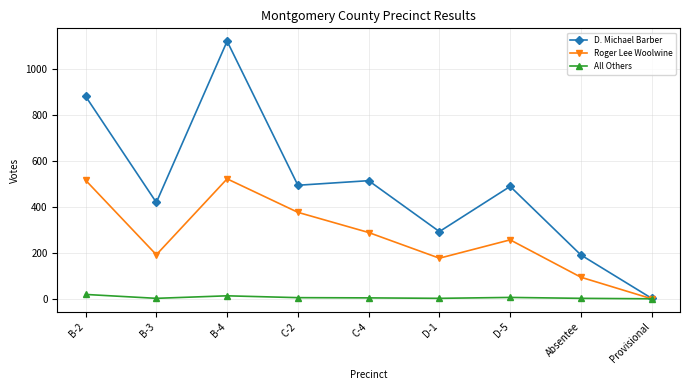

What is the approximate value of D. Michael Barber at Absentee?

191